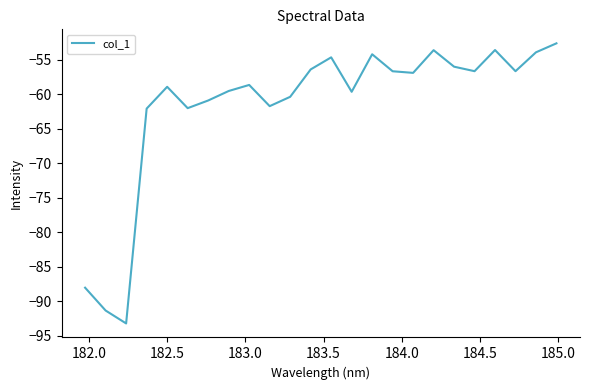

What is the greatest value displayed?

-52.6